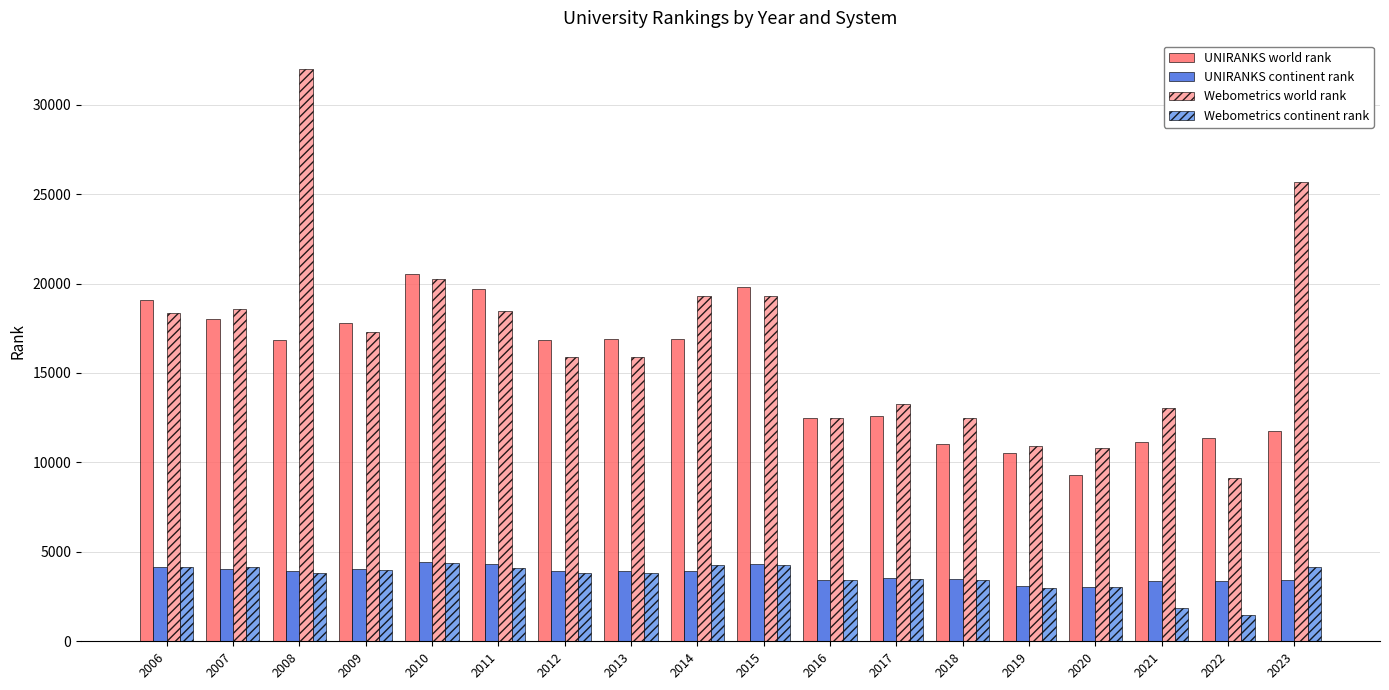

Between 2019 and 2020, which series saw the biggest shift?

UNIRANKS world rank